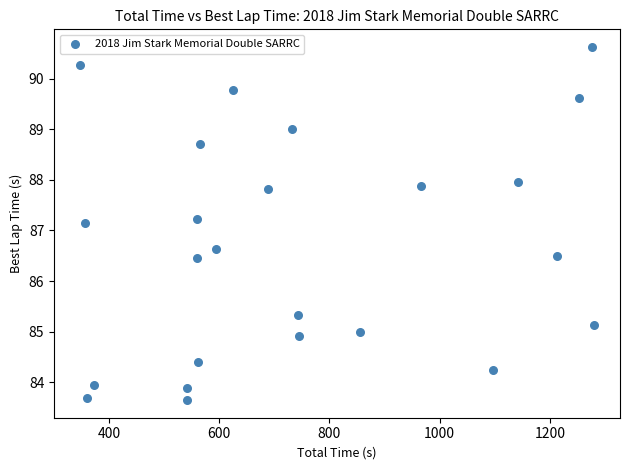

What is the range of X values (max minus min)?

934.0